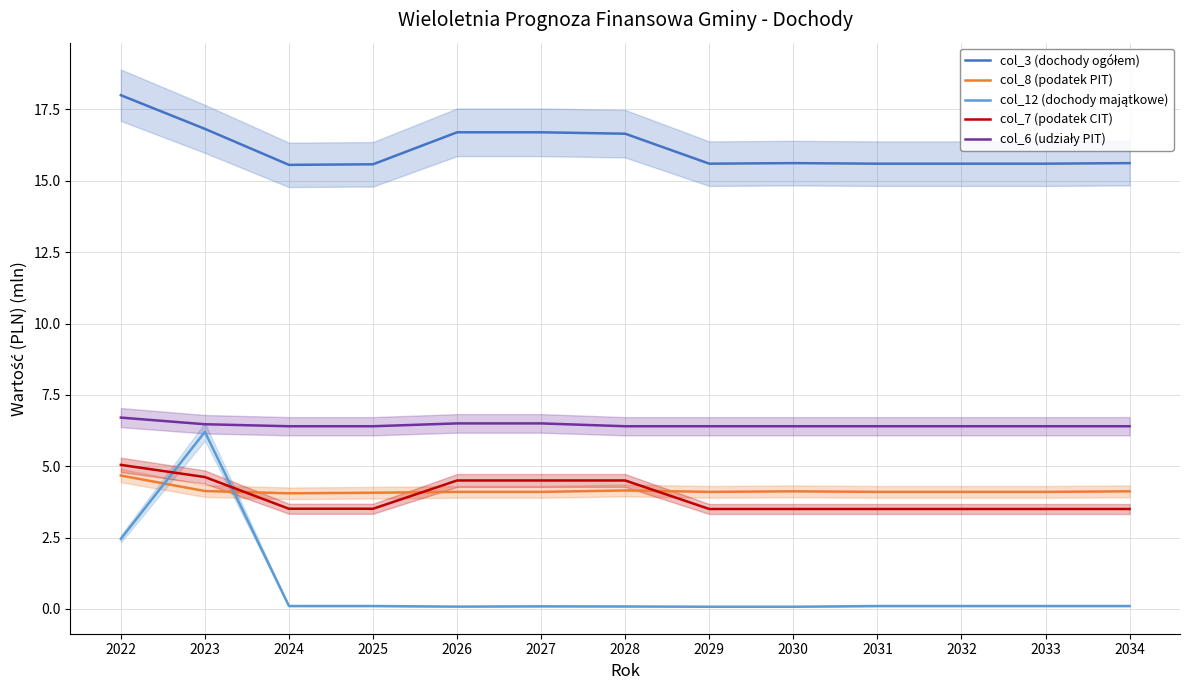

Reading right to left, list all the values displayed in this chart.

col_3 (dochody ogółem): 15.6	15.6	15.6	15.6	15.6	15.6	16.7	16.7	16.7	15.6	15.6	16.8	18.0
col_8 (podatek PIT): 4.1	4.1	4.1	4.1	4.1	4.1	4.2	4.1	4.1	4.1	4.0	4.1	4.7
col_12 (dochody majątkowe): 0.1	0.1	0.1	0.1	0.1	0.1	0.1	0.1	0.1	0.1	0.1	6.2	2.5
col_7 (podatek CIT): 3.5	3.5	3.5	3.5	3.5	3.5	4.5	4.5	4.5	3.5	3.5	4.6	5.0
col_6 (udziały PIT): 6.4	6.4	6.4	6.4	6.4	6.4	6.4	6.5	6.5	6.4	6.4	6.5	6.7